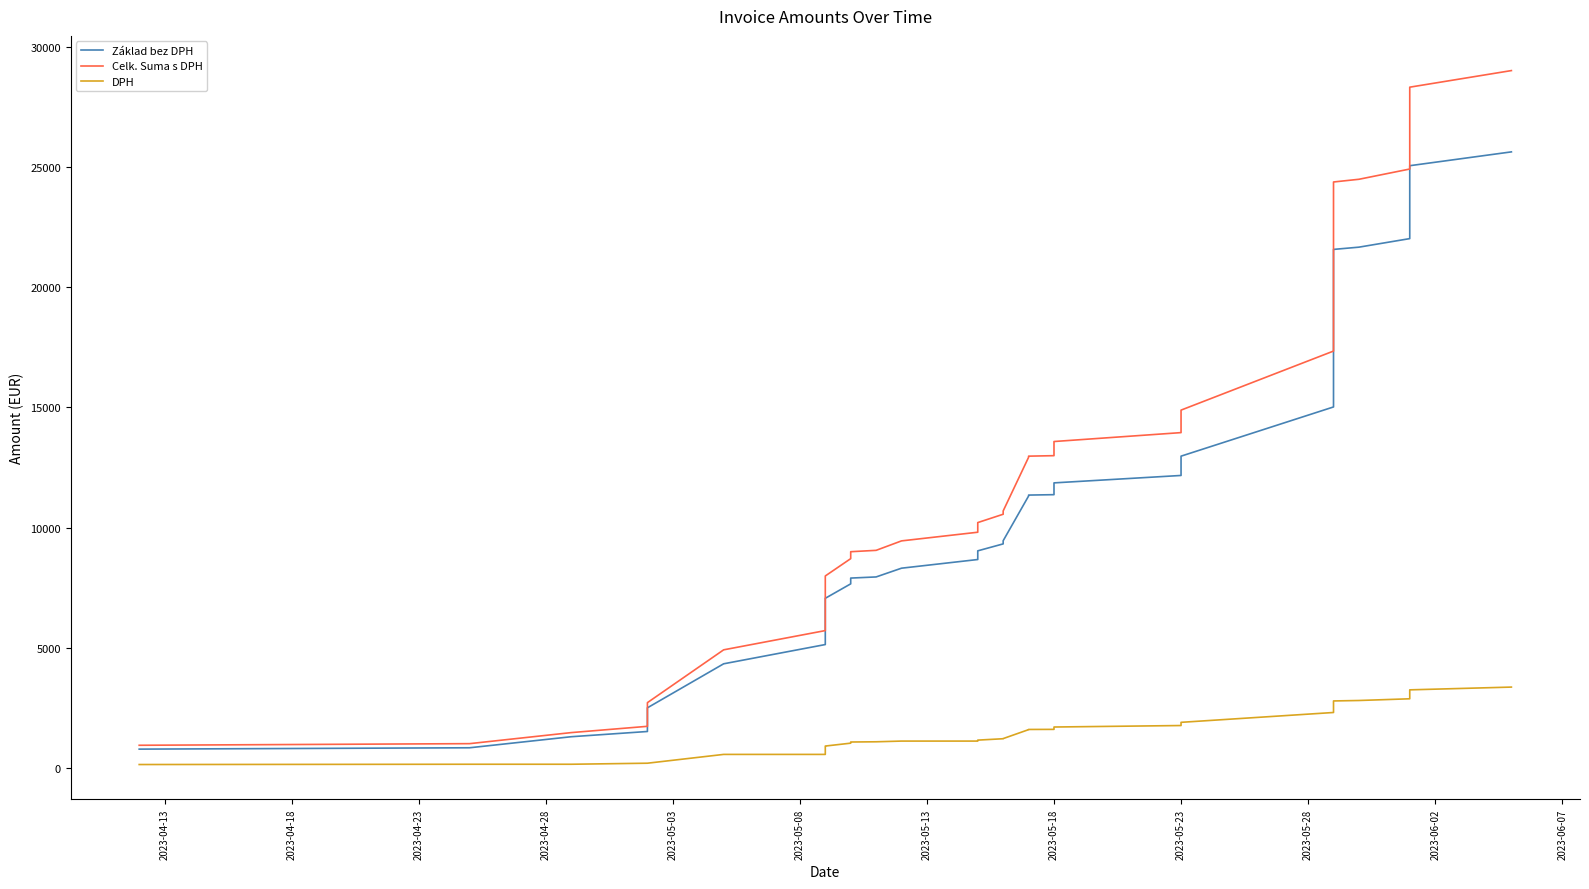

Is this an area chart (filled region under the line)?

No